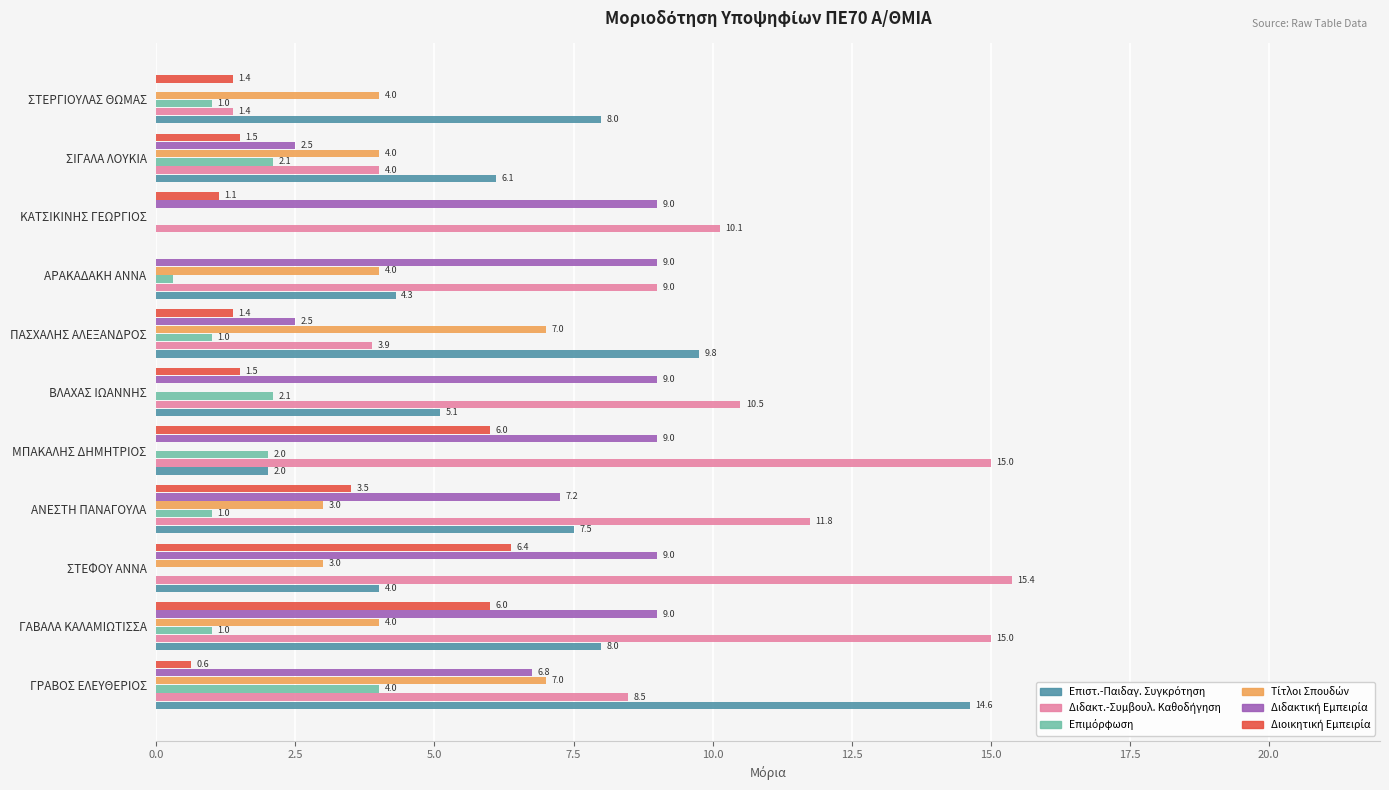

What is the maximum value shown in the chart?

15.4